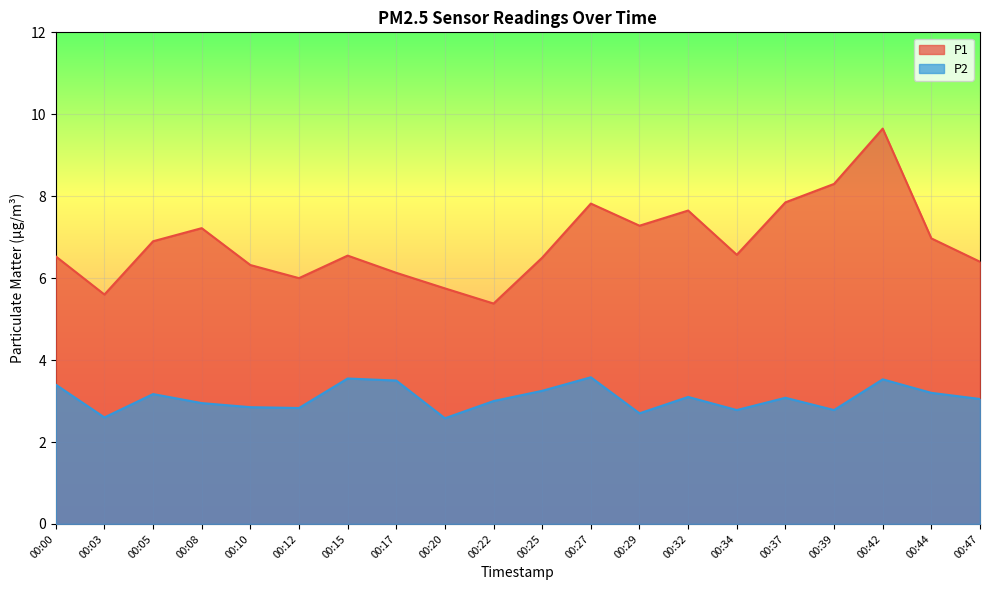

The P2 series shows 1.9 at 00:27. True or false?

False